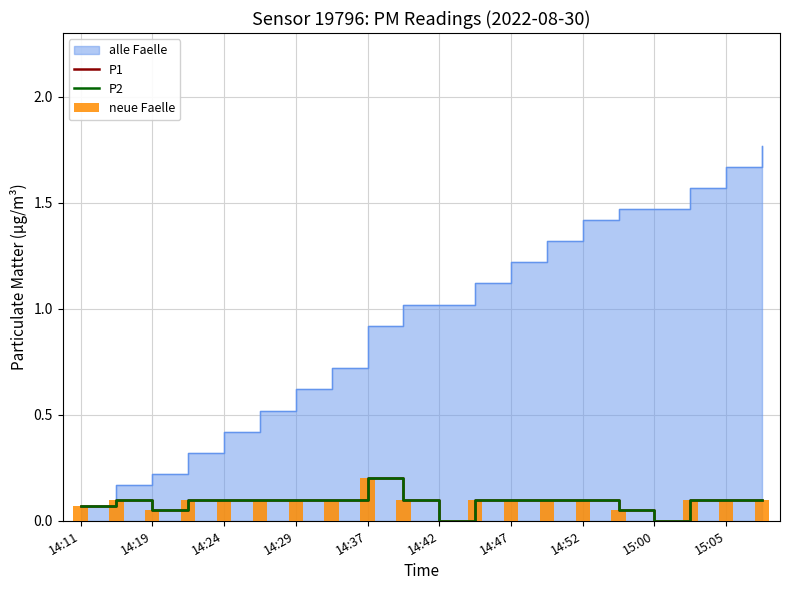

At how many categories does at least one series exceed 0?

18